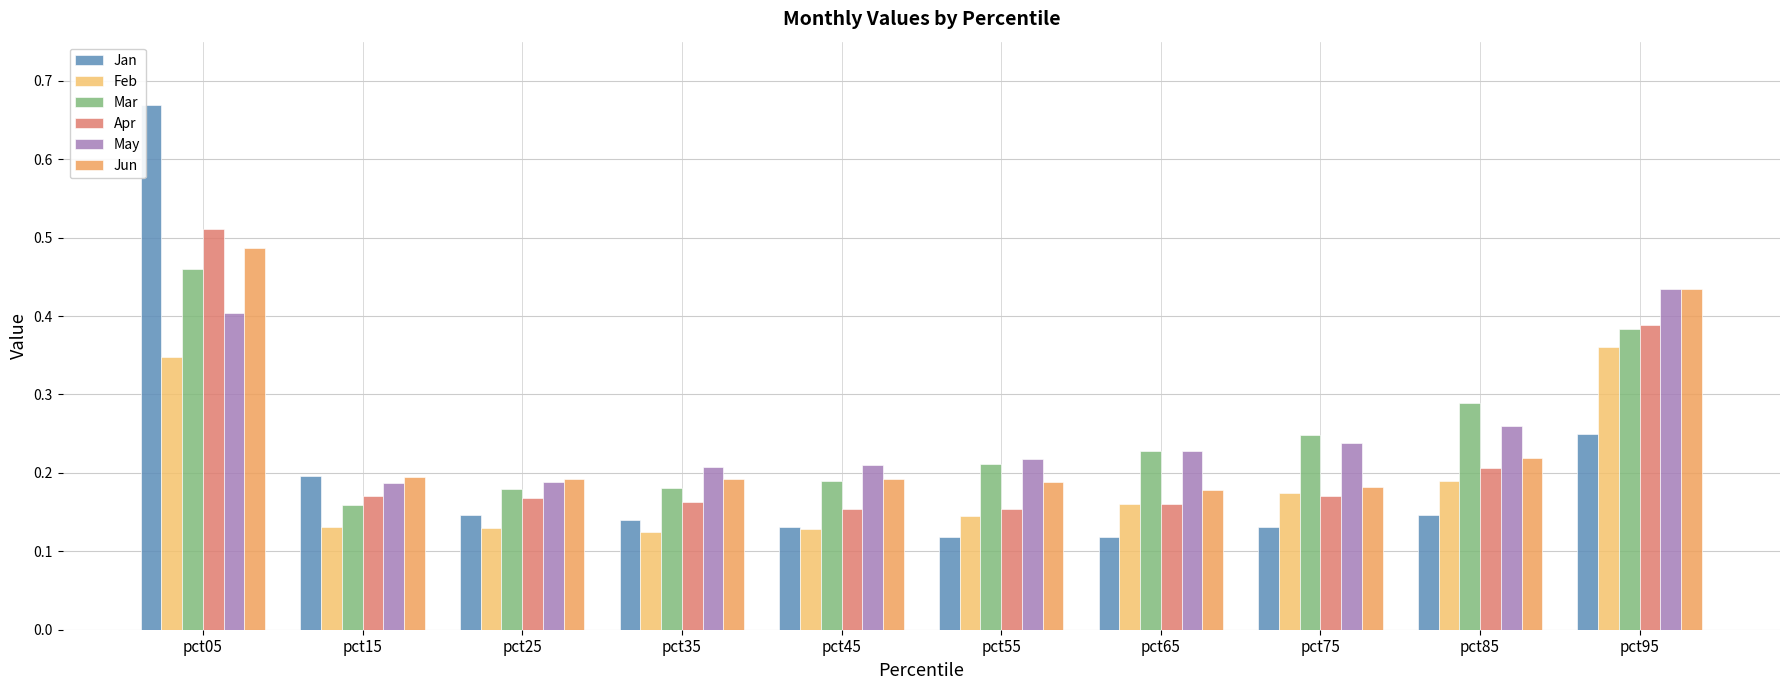

What is the total value across all series at pct25?

1.0